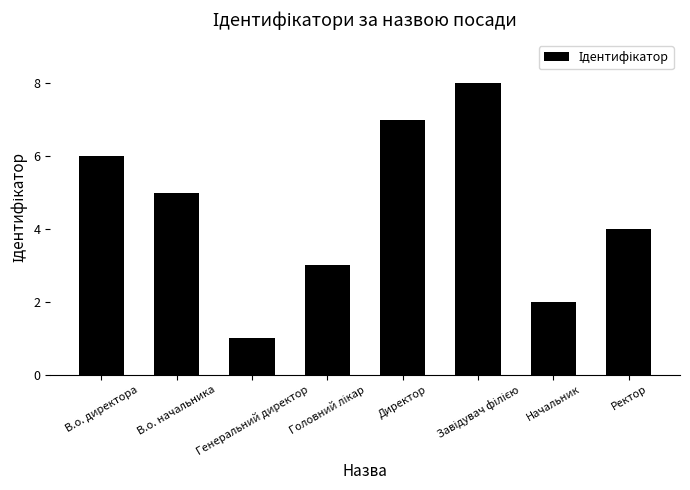

What is the ratio of the value at Ректор to the value at Генеральний директор?

4.0